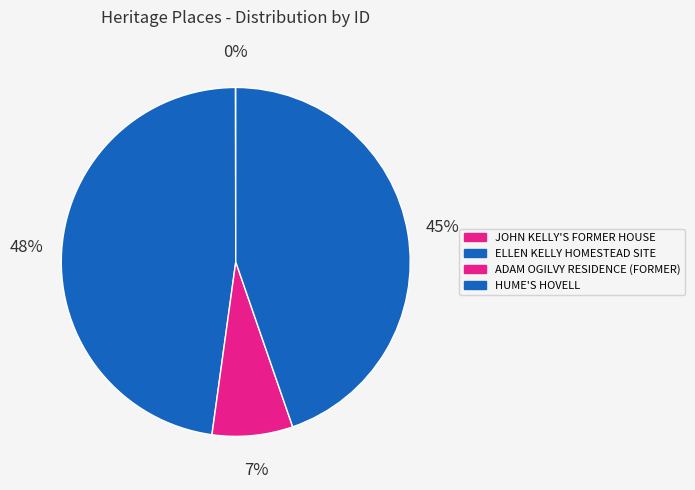

How many slices are in this pie chart?

4